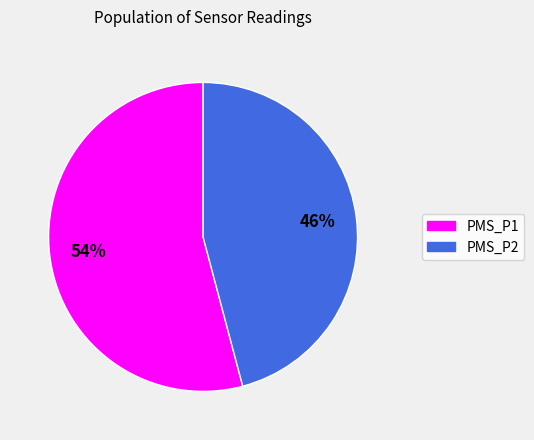

To the nearest percent, what is the difference between the PMS_P1 and PMS_P2 slice percentages?

8%